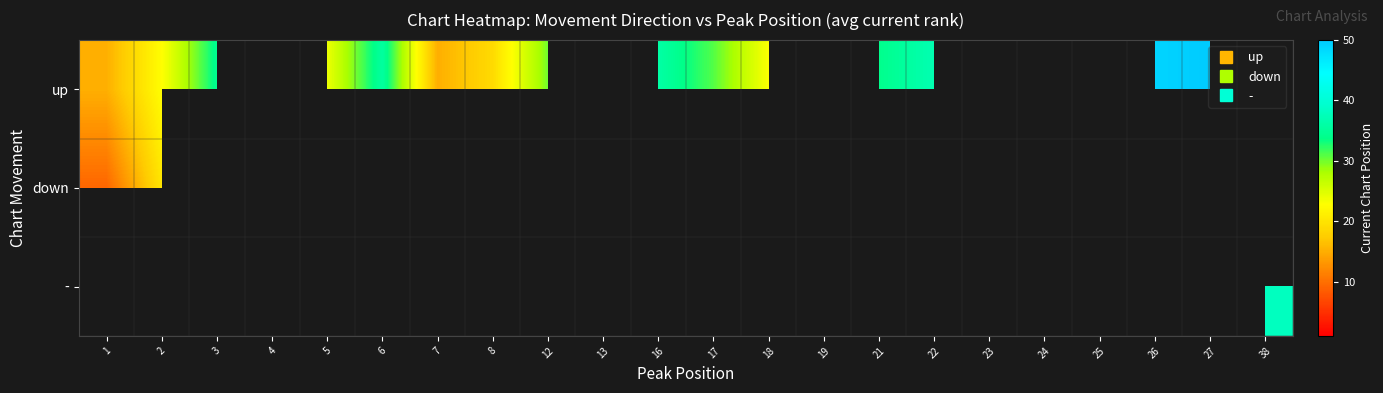

The up series shows 84.2 at 27. True or false?

False